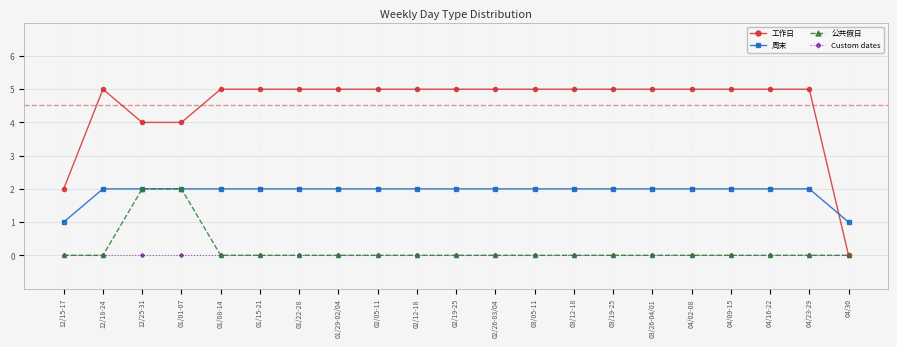

What is the label of the 21st point from the right?

12/15-17